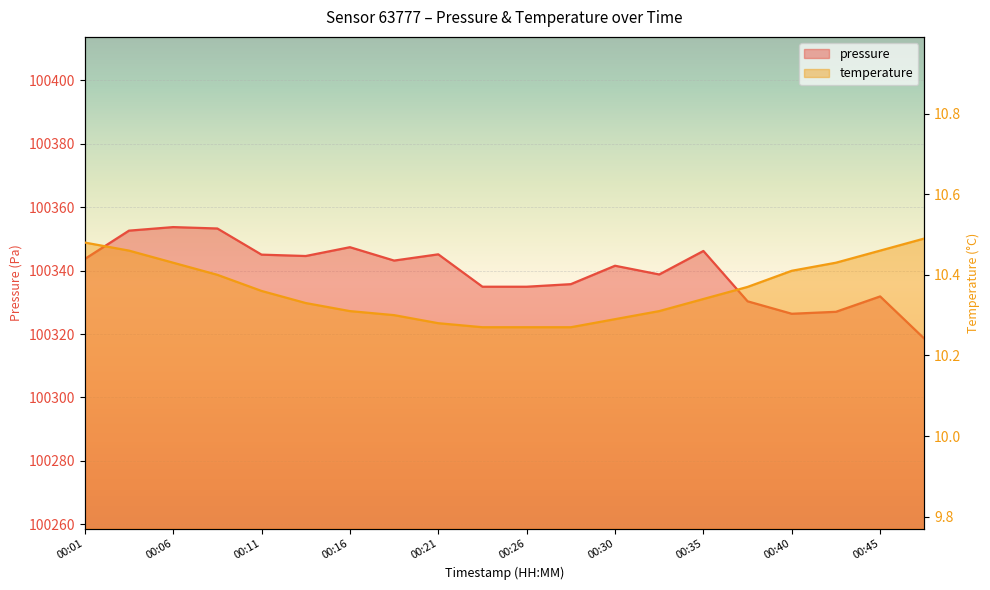

Rank the series by their average value, from lowest to highest.

temperature, pressure